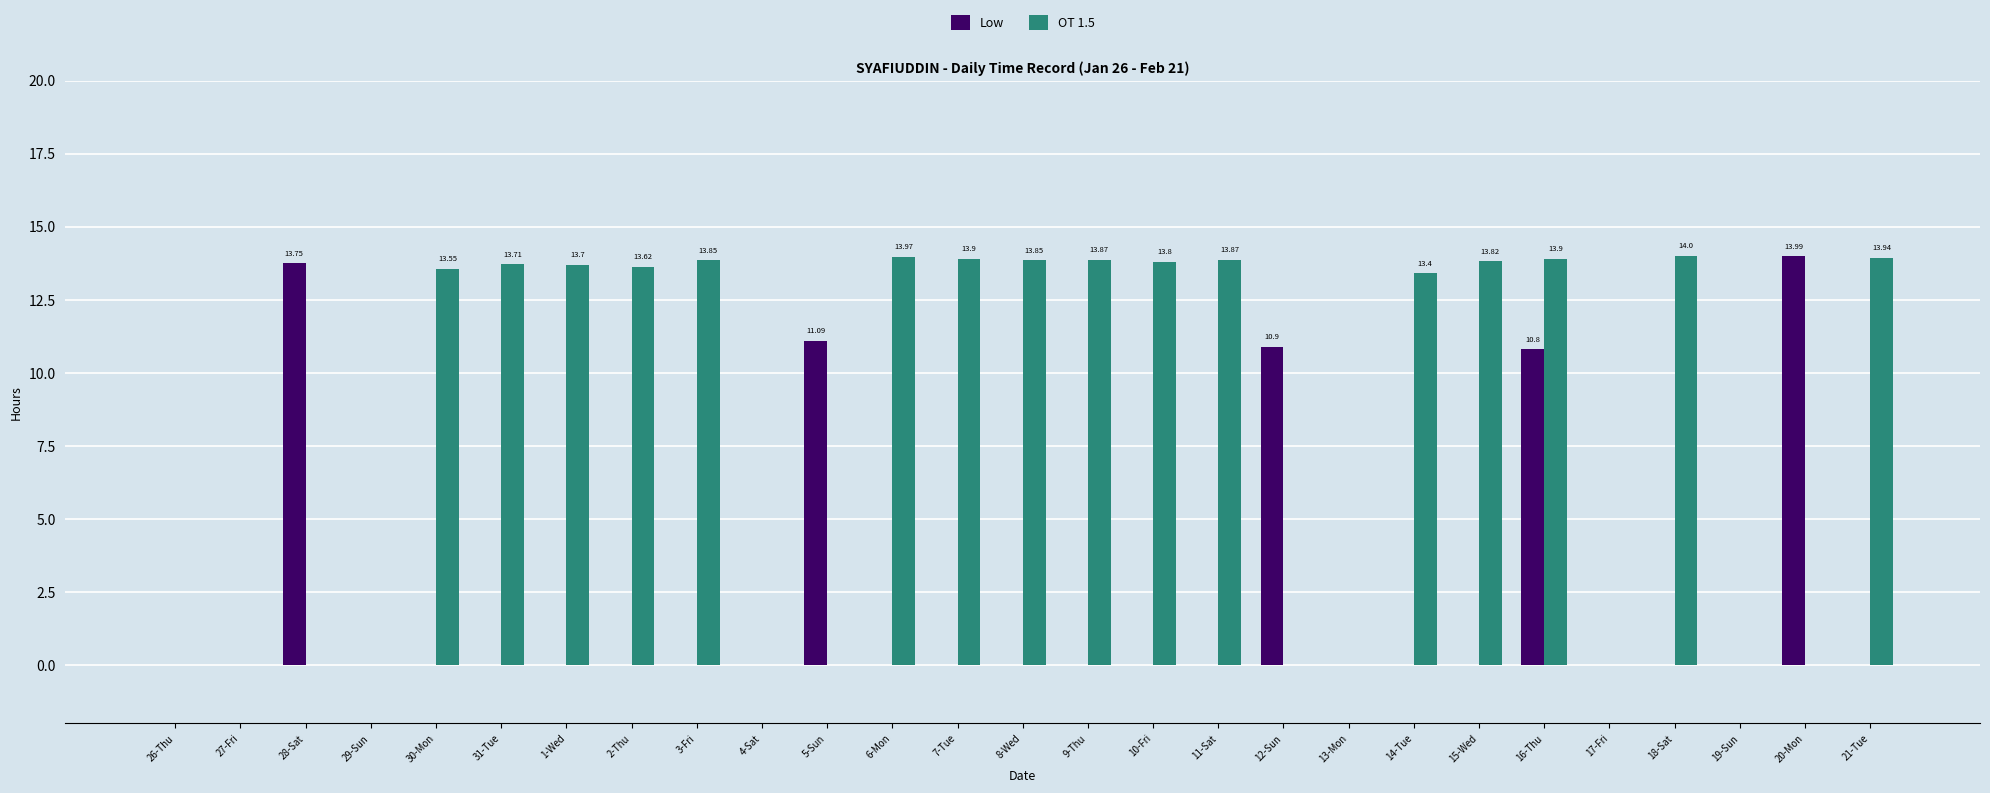

What is the maximum value for OT 1.5?

14.0